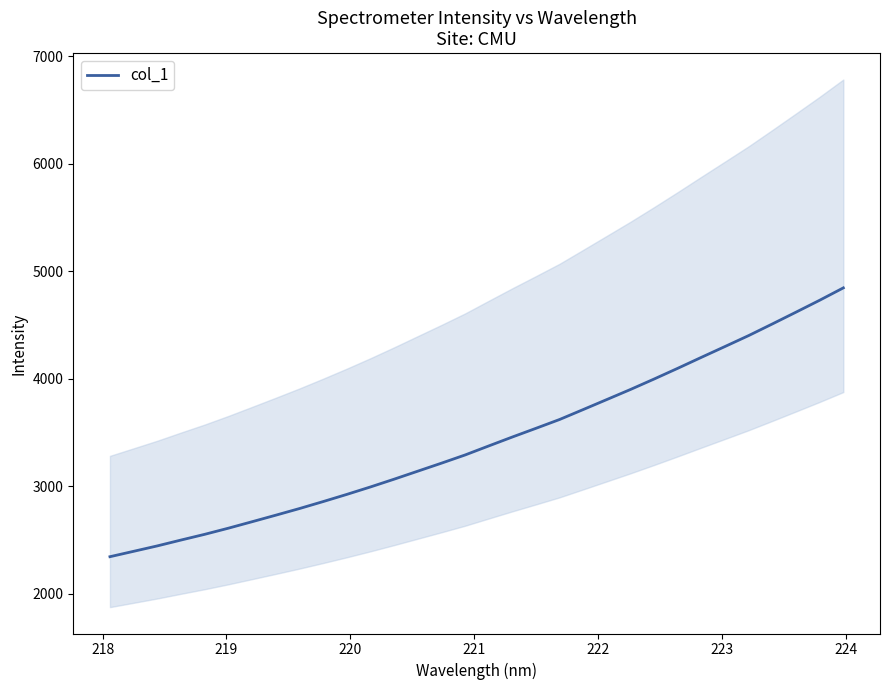

What is the maximum value for col_1?

4845.3